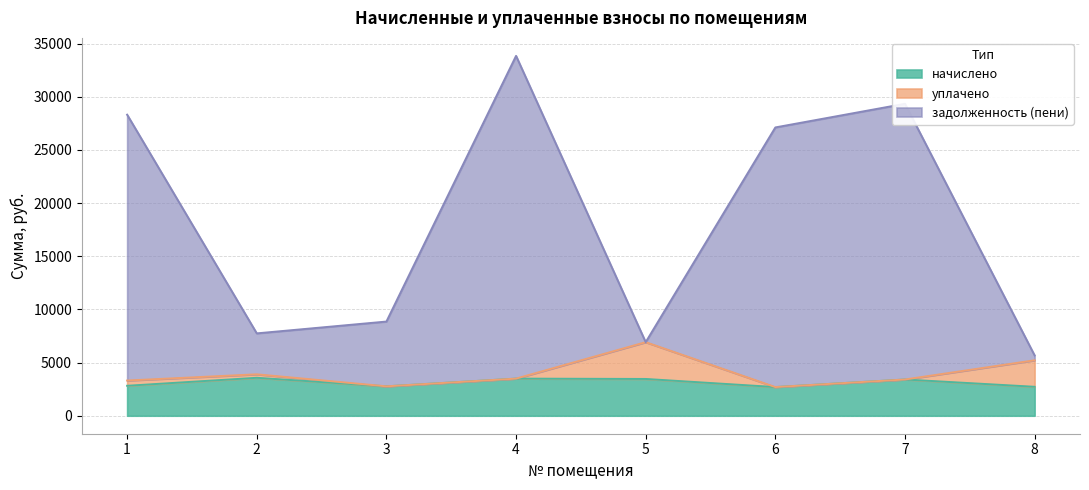

True or false: начислено and задолженность (пени) intersect in this chart.

False